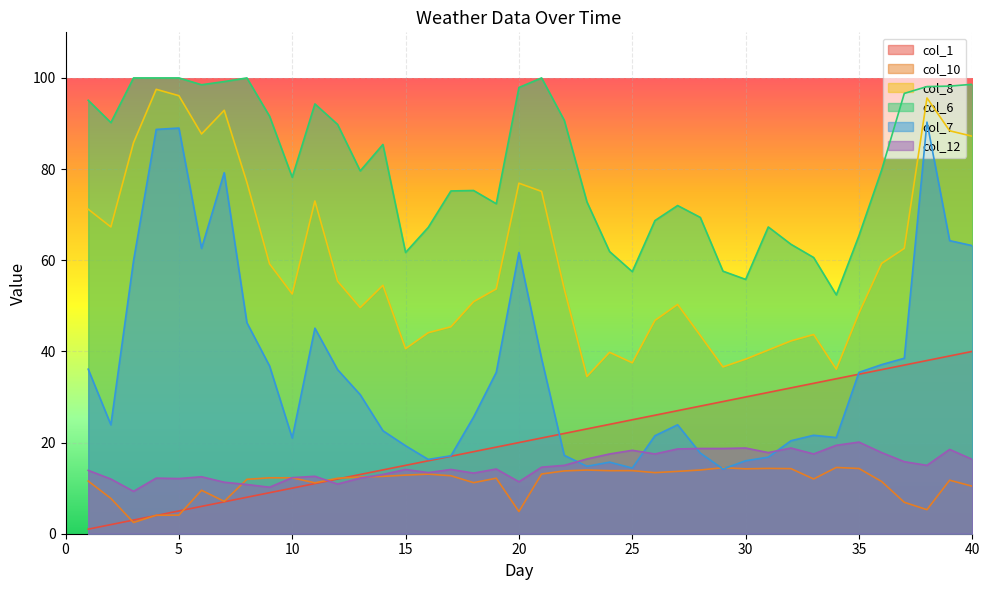

How many values in the col_6 series exceed 79?

21